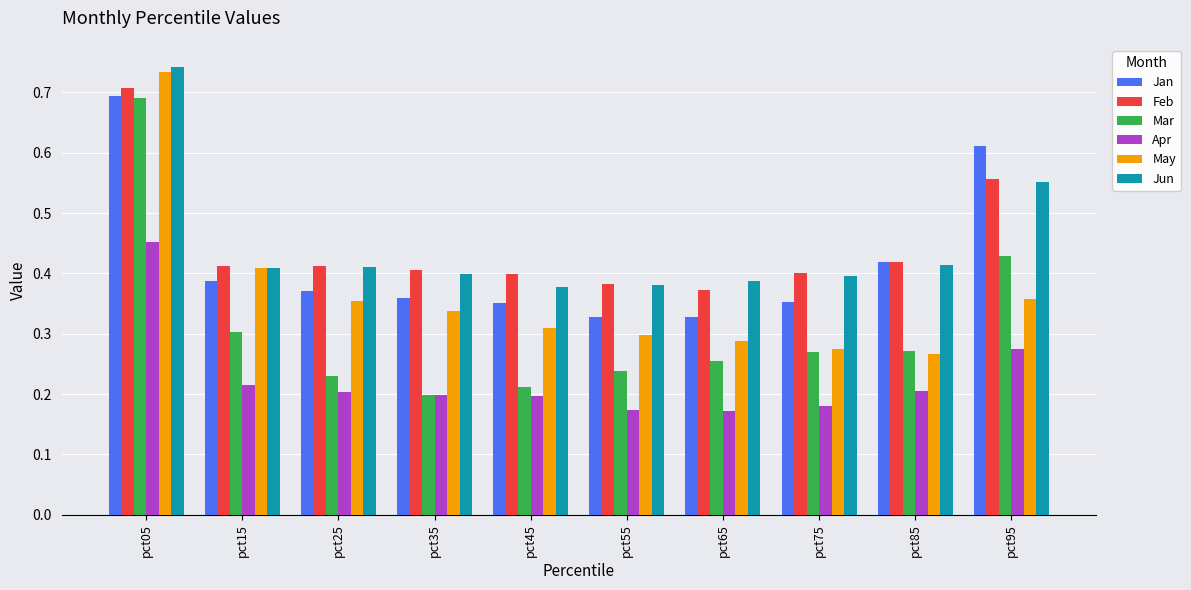

How many bars are there in total?

60